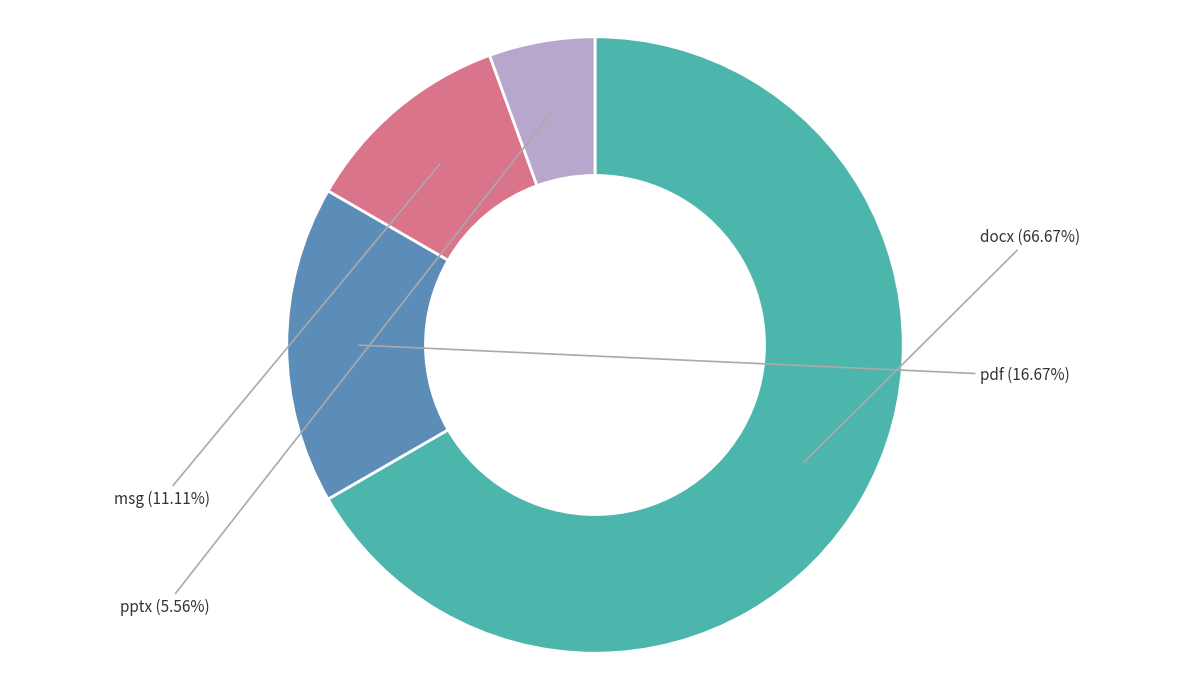

How much of the chart is everything except pptx?

94.4%